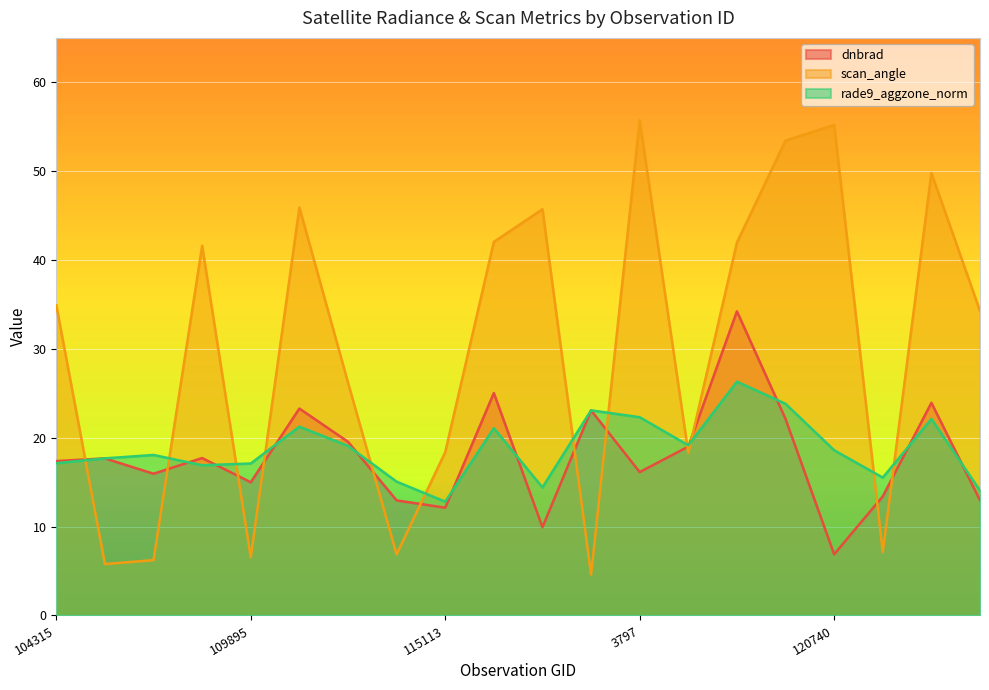

Reading left to right, list all the values displayed in this chart.

dnbrad: 104315=17.4	104431=17.7	107081=16.0	109184=17.7	109895=15.0	113477=23.3	113644=19.5	113817=12.9	115113=12.1	115226=25.0	115464=9.9	119351=23.1	3797=16.1	120388=19.0	120556=34.2	3995=22.1	120740=6.9	121249=13.4	121771=23.9	121942=13.0
scan_angle: 104315=34.9	104431=5.8	107081=6.2	109184=41.6	109895=6.5	113477=45.9	113644=26.2	113817=6.9	115113=18.4	115226=42.0	115464=45.7	119351=4.6	3797=55.7	120388=18.3	120556=42.0	3995=53.4	120740=55.2	121249=7.1	121771=49.8	121942=34.3
rade9_aggzone_norm: 104315=17.1	104431=17.7	107081=18.1	109184=16.9	109895=17.1	113477=21.2	113644=19.1	113817=15.1	115113=12.8	115226=21.1	115464=14.4	119351=23.1	3797=22.3	120388=19.2	120556=26.3	3995=23.8	120740=18.6	121249=15.5	121771=22.1	121942=14.0